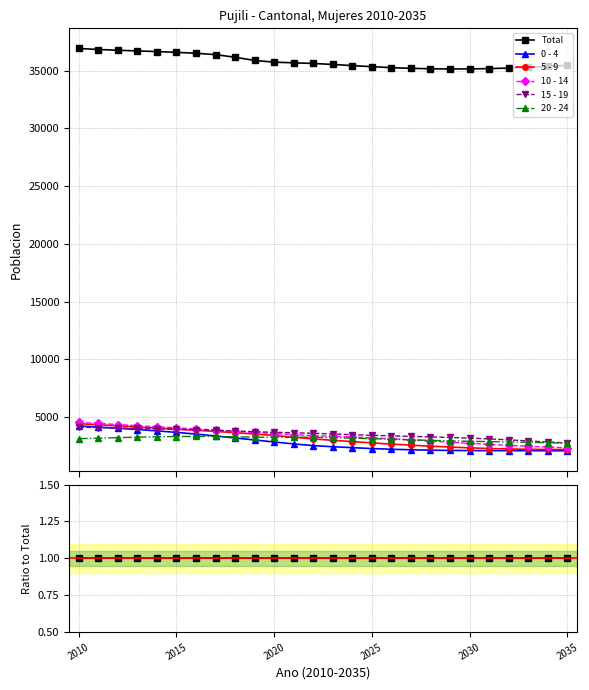

What are all the series names shown in the legend?

Total, 0 - 4, 5 - 9, 10 - 14, 15 - 19, 20 - 24